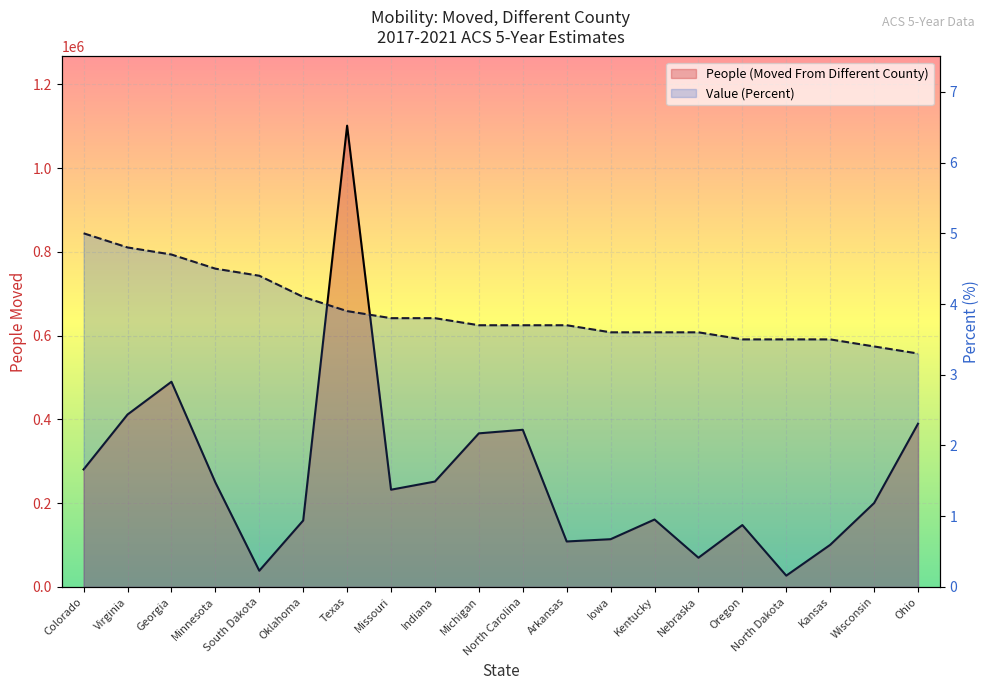

What are all the series names shown in the legend?

People (Moved From Different County), Value (Percent)